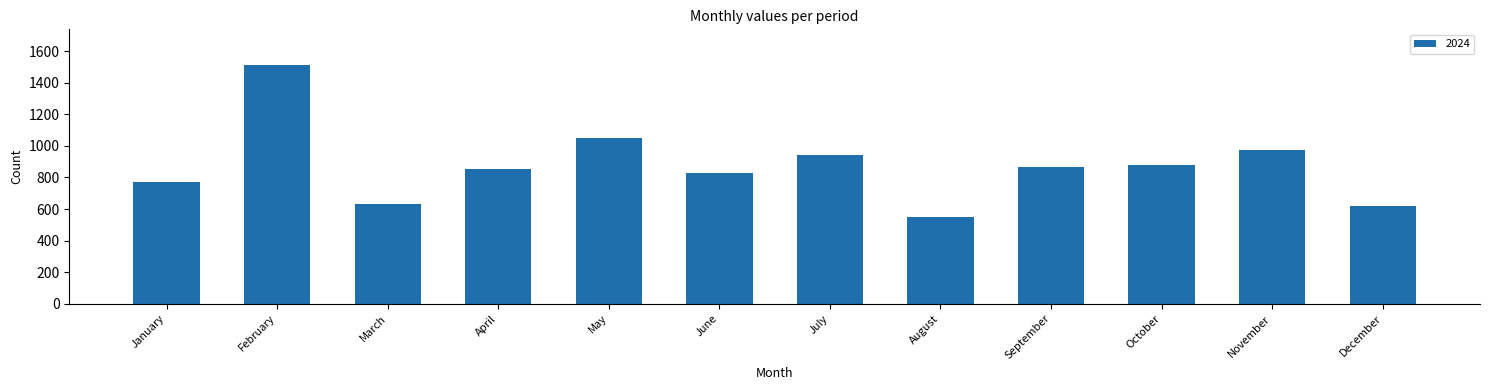

True or false: the data shows 246 at August.

False